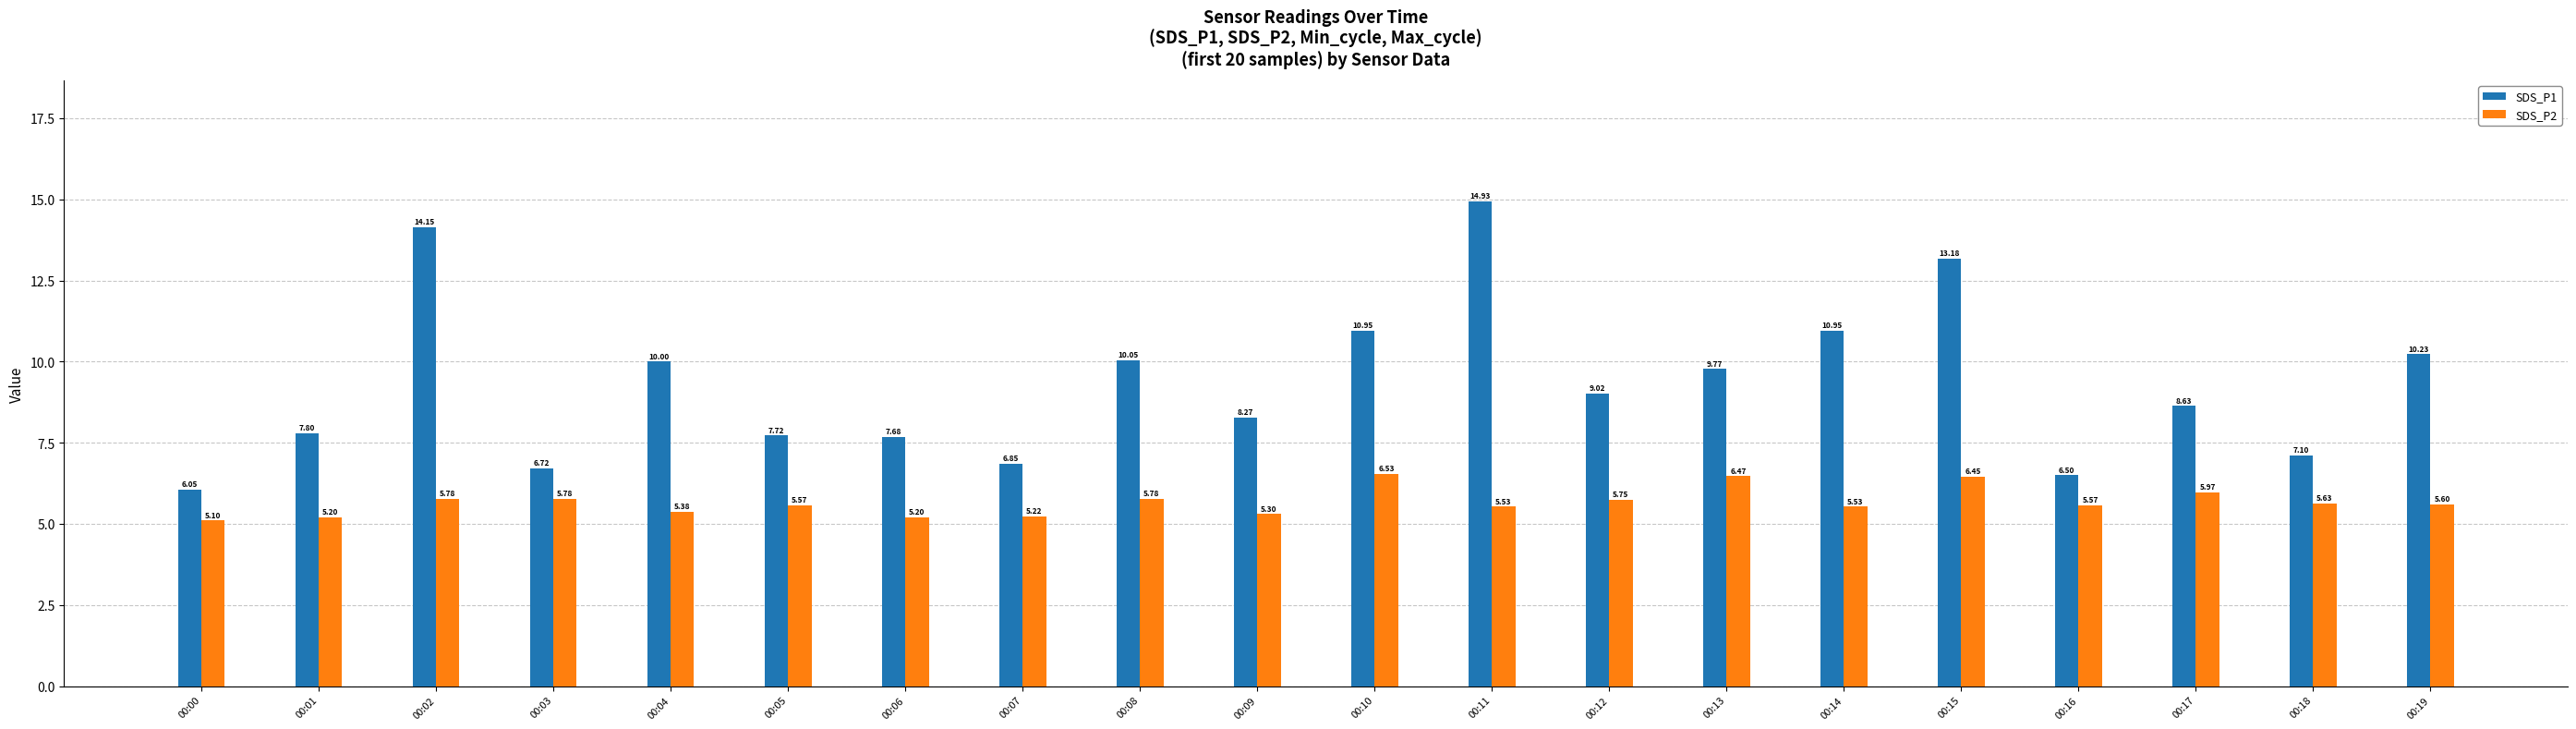

Are the bars grouped side by side (vs. stacked)?

Yes